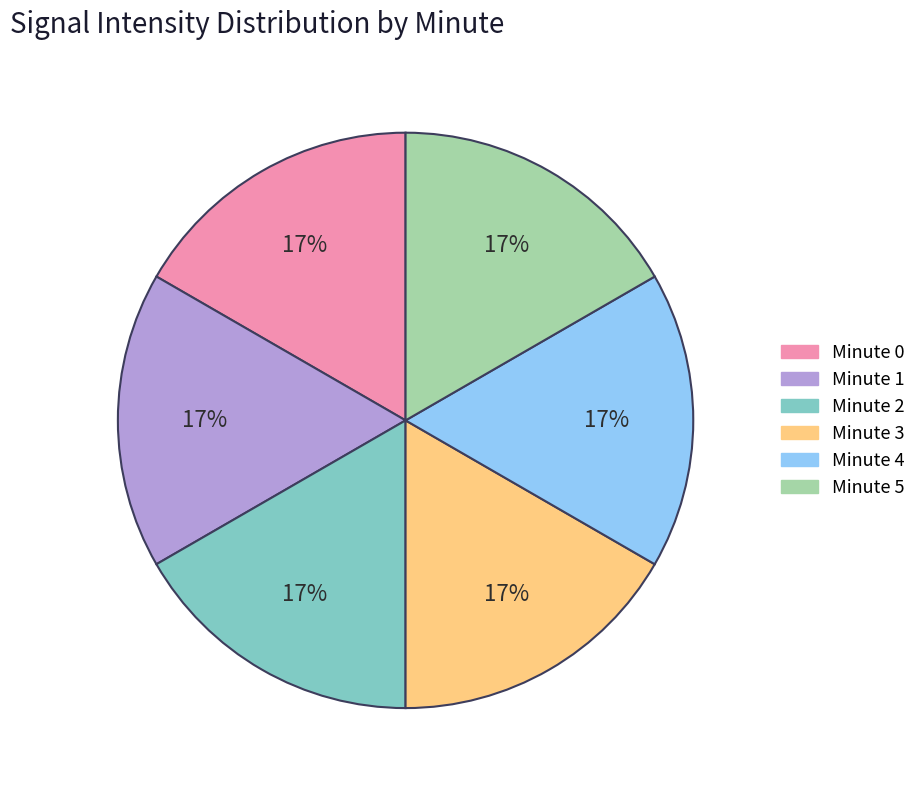

To the nearest percent, what percentage of the pie is Minute 0?

17%